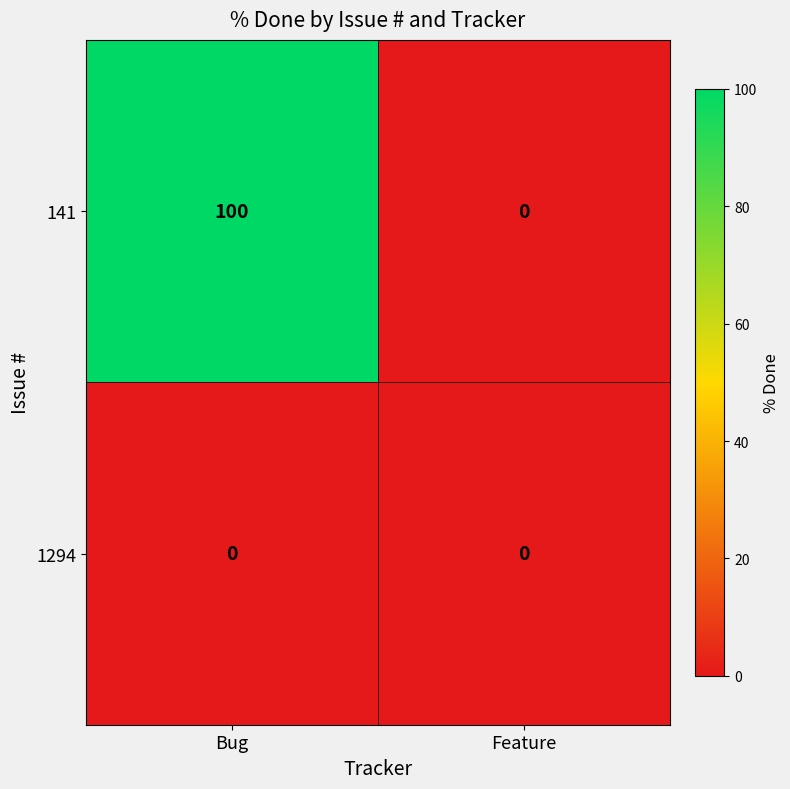

Rank the series by their maximum value, from highest to lowest.

141, 1294